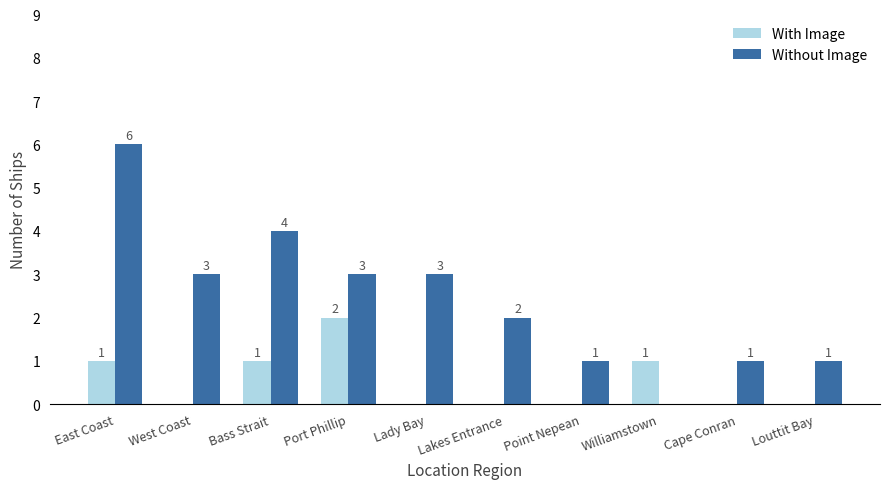

The With Image series shows 2 at Bass Strait. True or false?

False